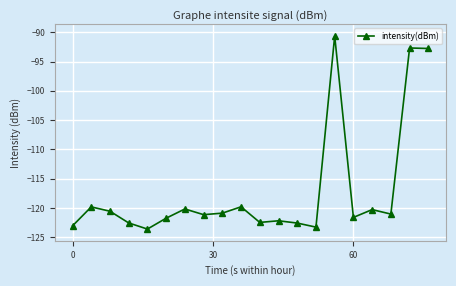

What is the difference between the maximum and minimum values?

33.0